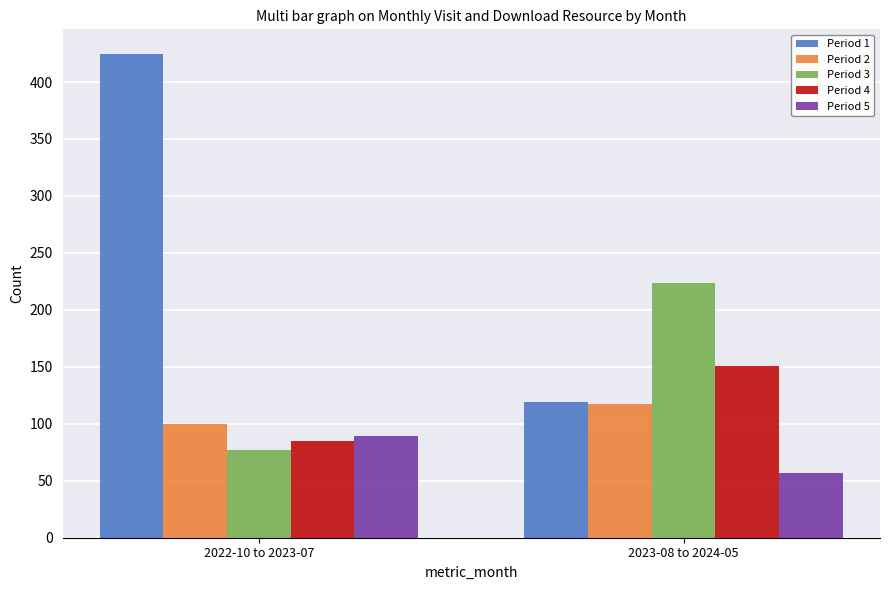

What position from the right is 2022-10 to 2023-07?

2